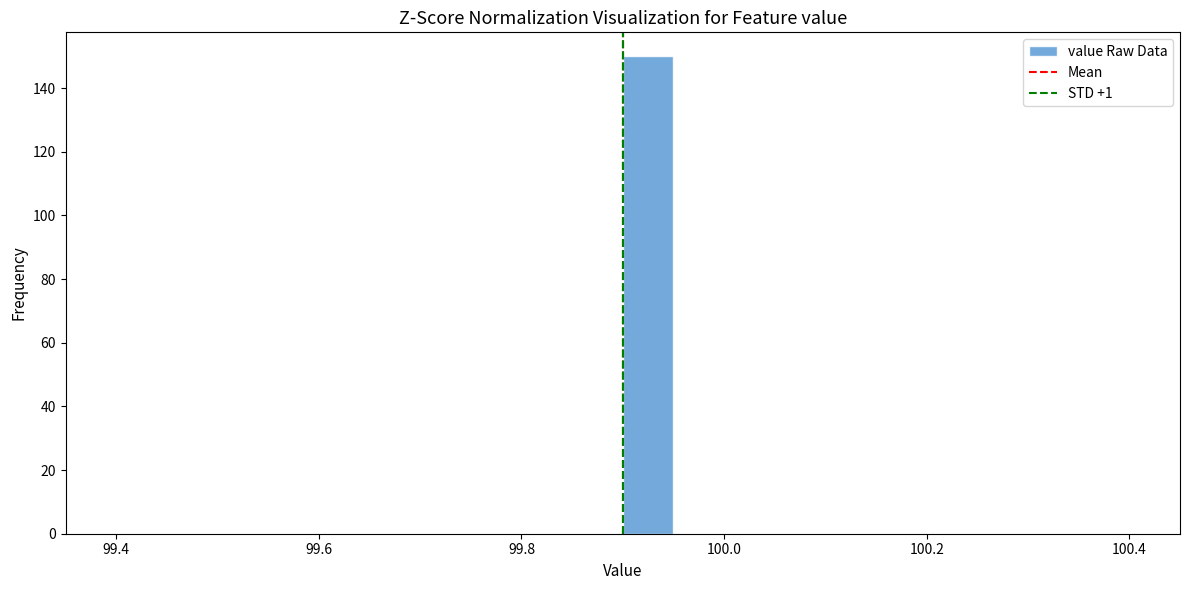

Around what value on the x-axis is the tallest bar? Give the approximate position of its centre, as read against the axis.

99.92